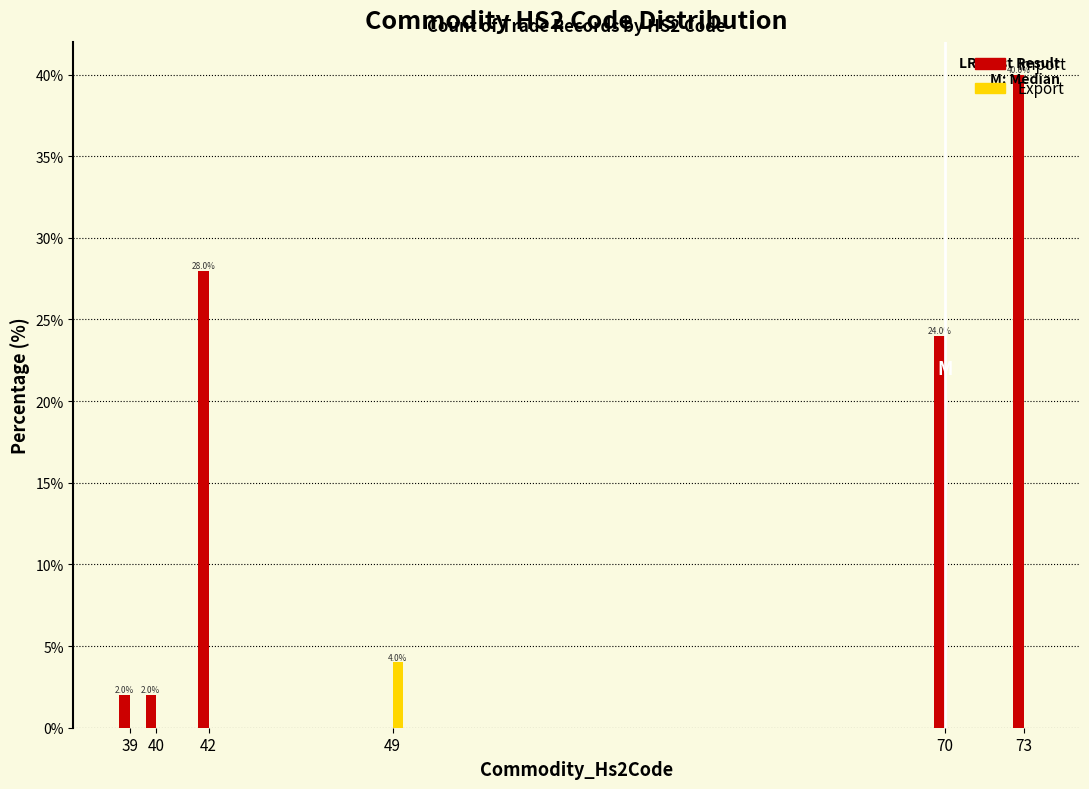

At which category is the sum across all series the highest?

73